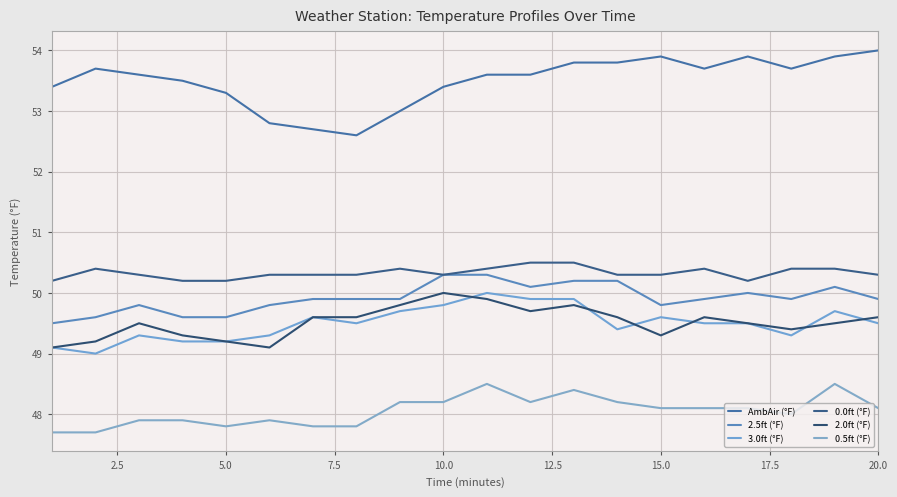

How many lines are shown in the chart?

6